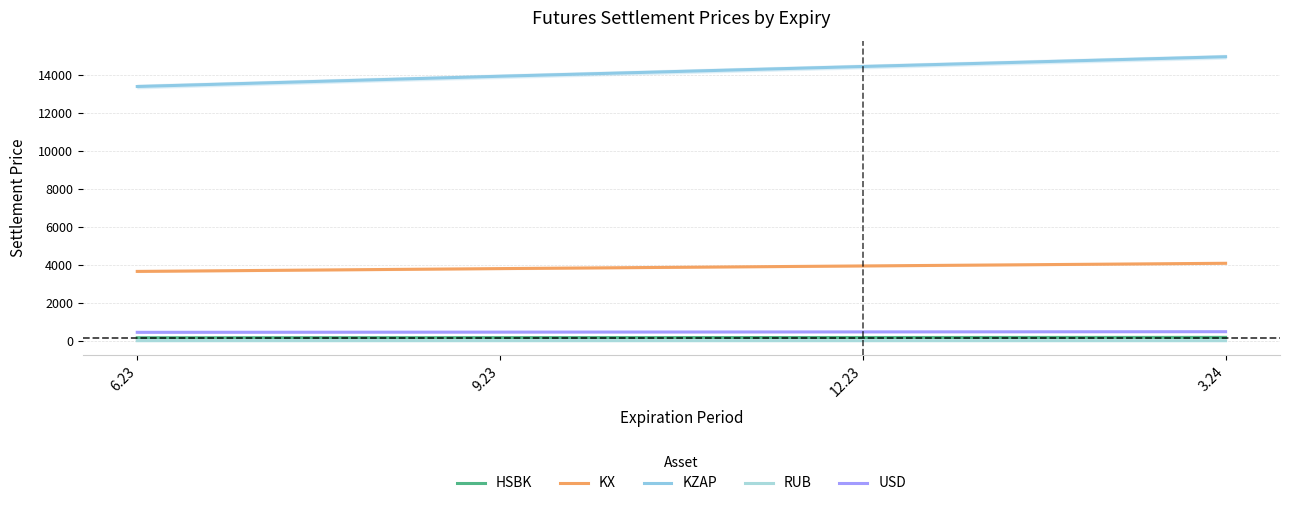

Where does the KZAP series first go above 14466?

12.23